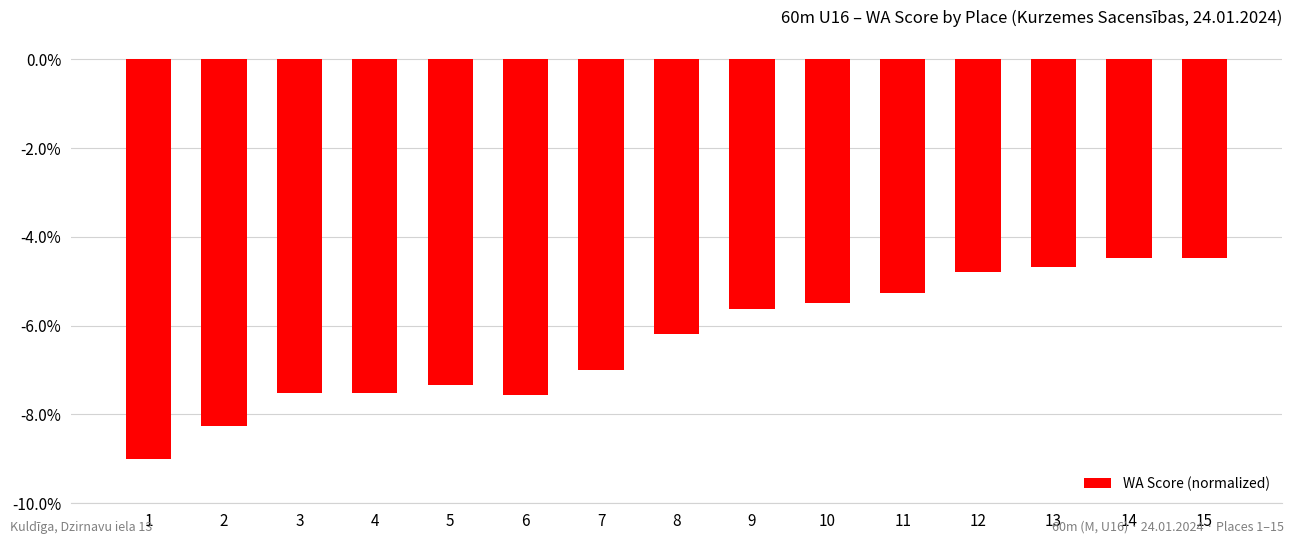

Which has a higher value, 9 or 12?

12